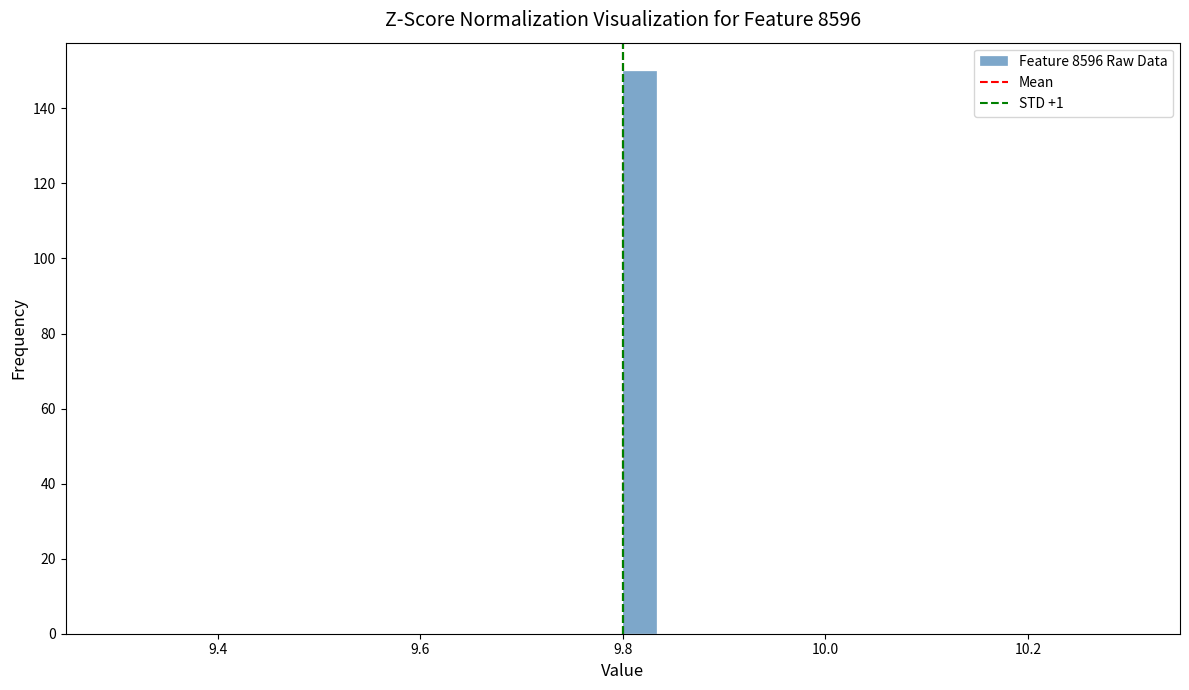

Read against the x-axis, roughly where is the centre of the tallest bar?

9.82